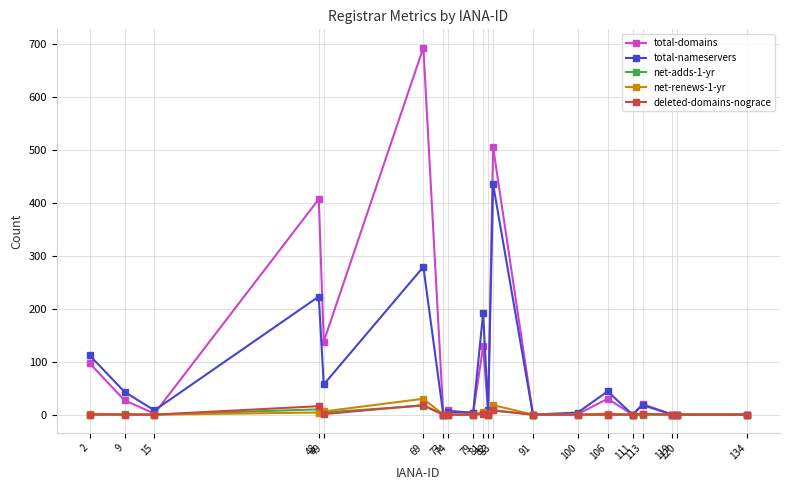

True or false: deleted-domains-nograce has more than 0 points higher than both neighbors.

True